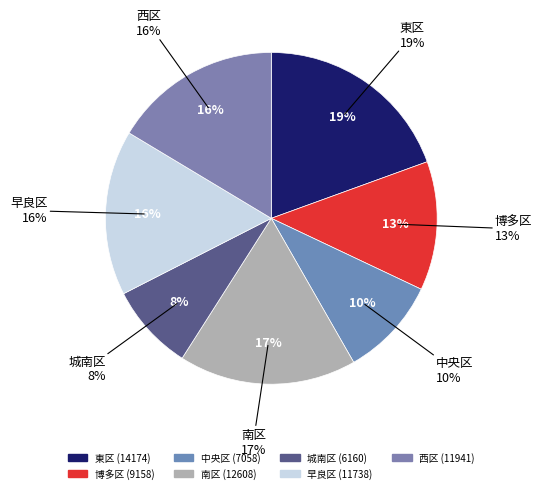

How many segments does this pie chart have?

7